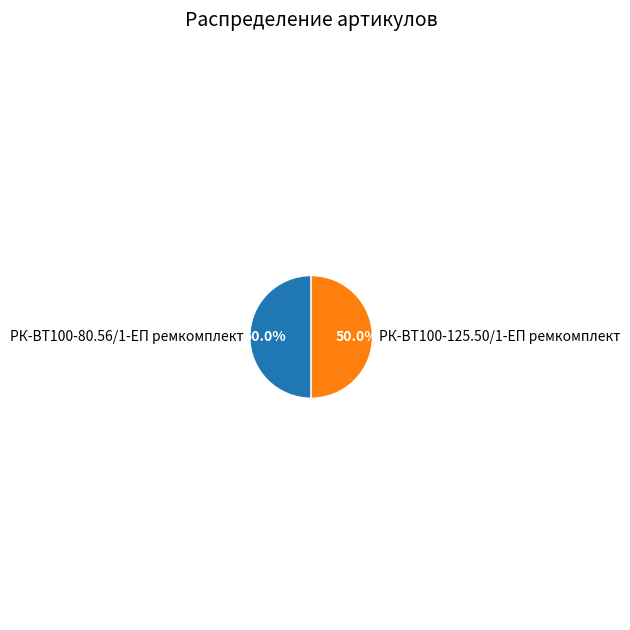

Count the number of slices in the pie.

2